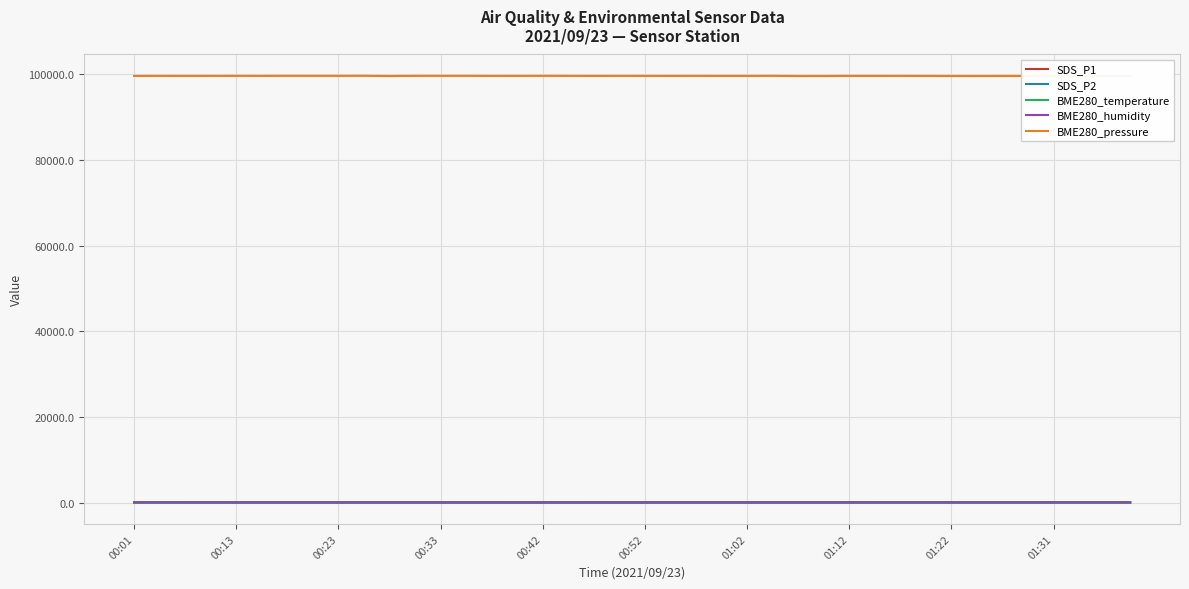

What is the minimum value shown in the chart?

9.0